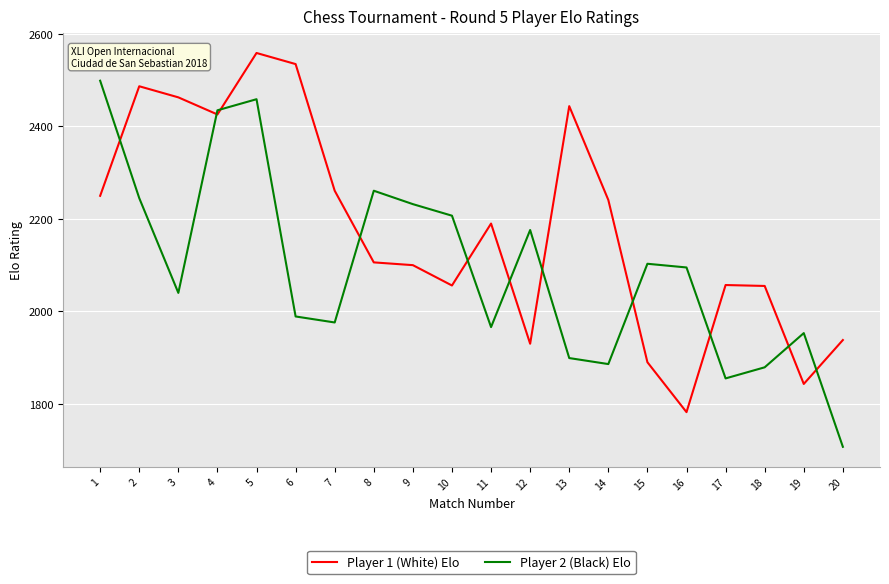

Which category has the lowest value in the Player 2 (Black) Elo series?

20